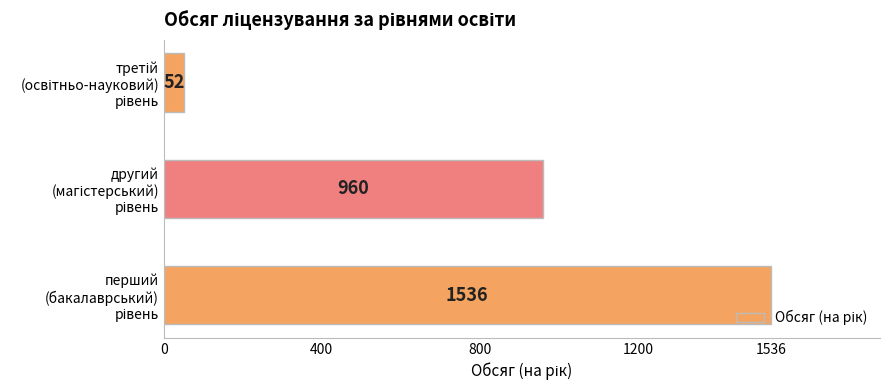

What is the sum of all values?

2548